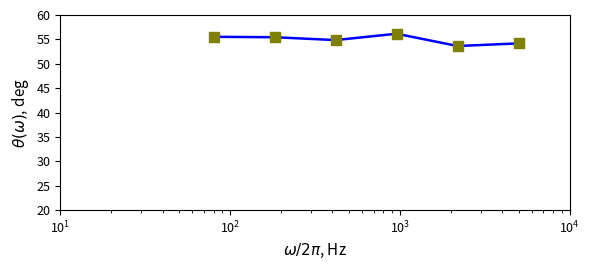

What is the difference between the maximum and minimum values?

2.5